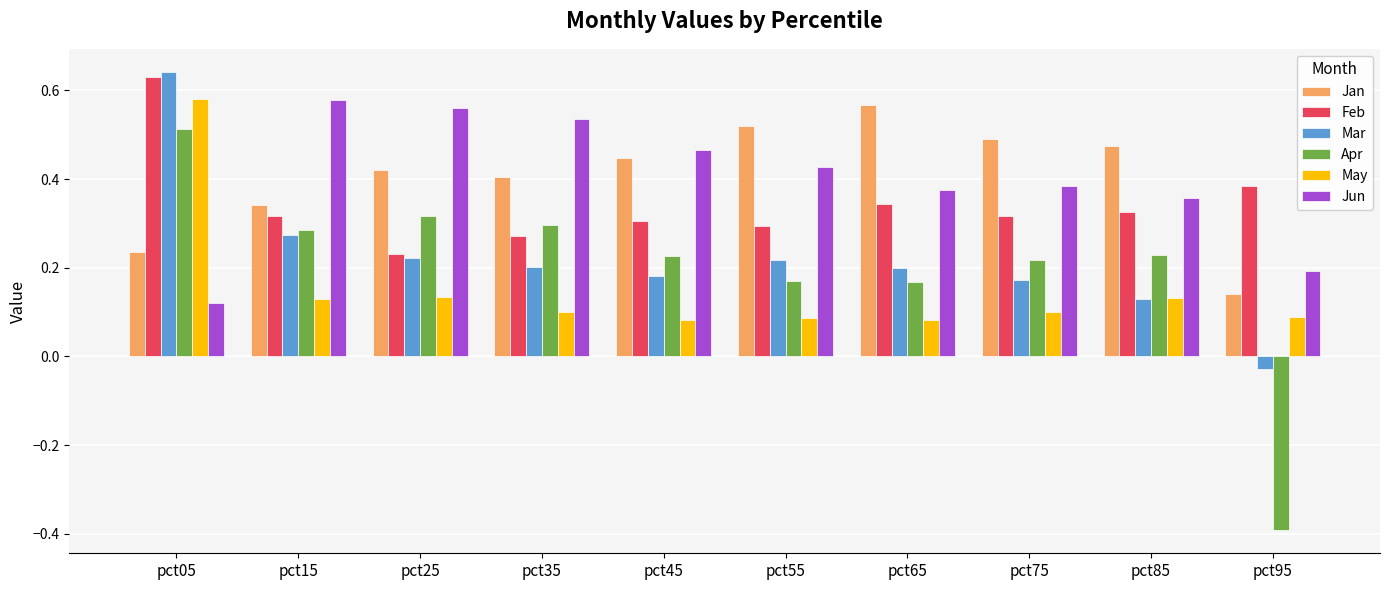

What is the difference between the maximum and minimum values in the Apr series?

0.9